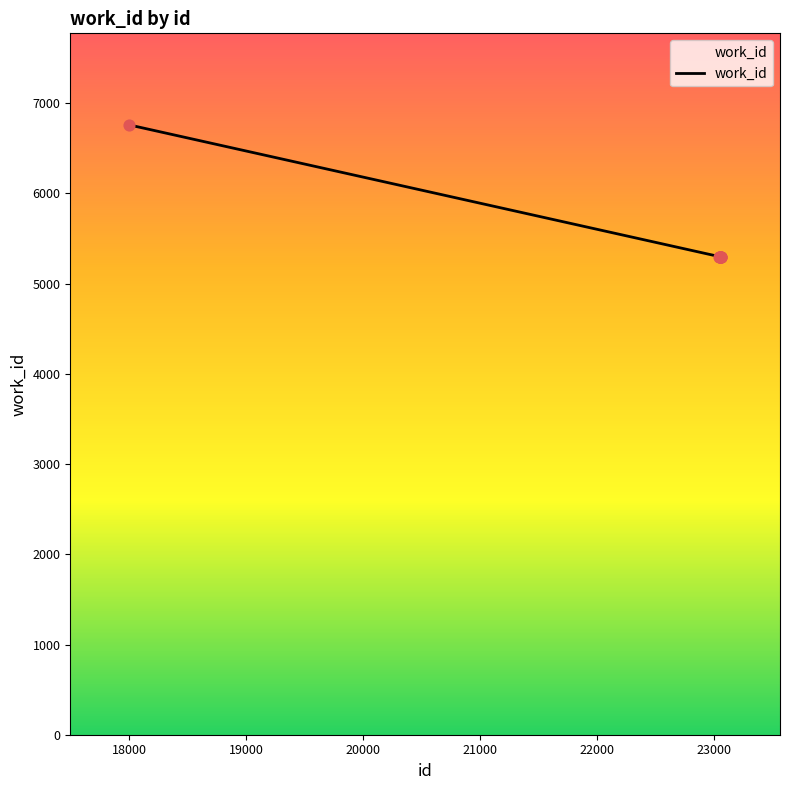

What is the maximum value shown in the chart?

6761